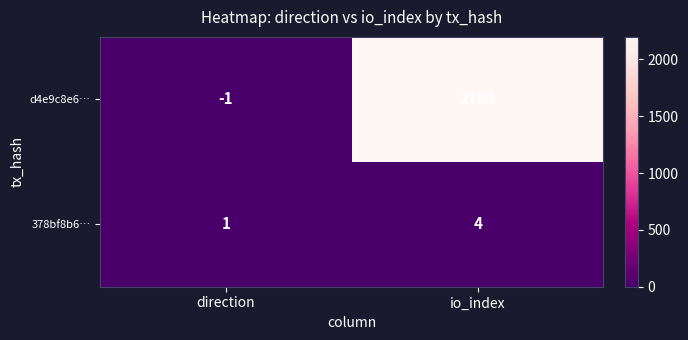

What is the sum of the d4e9c8e6… values at io_index and direction?

2198